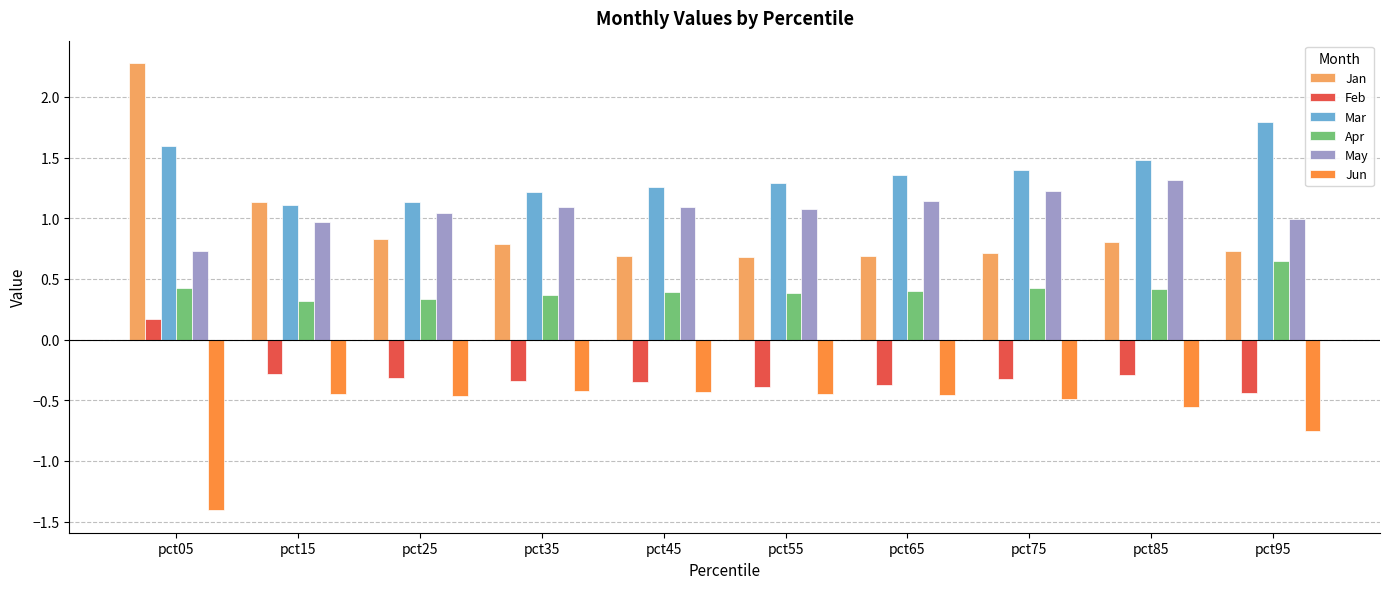

True or false: May has a value of 0.3 at pct95.

False